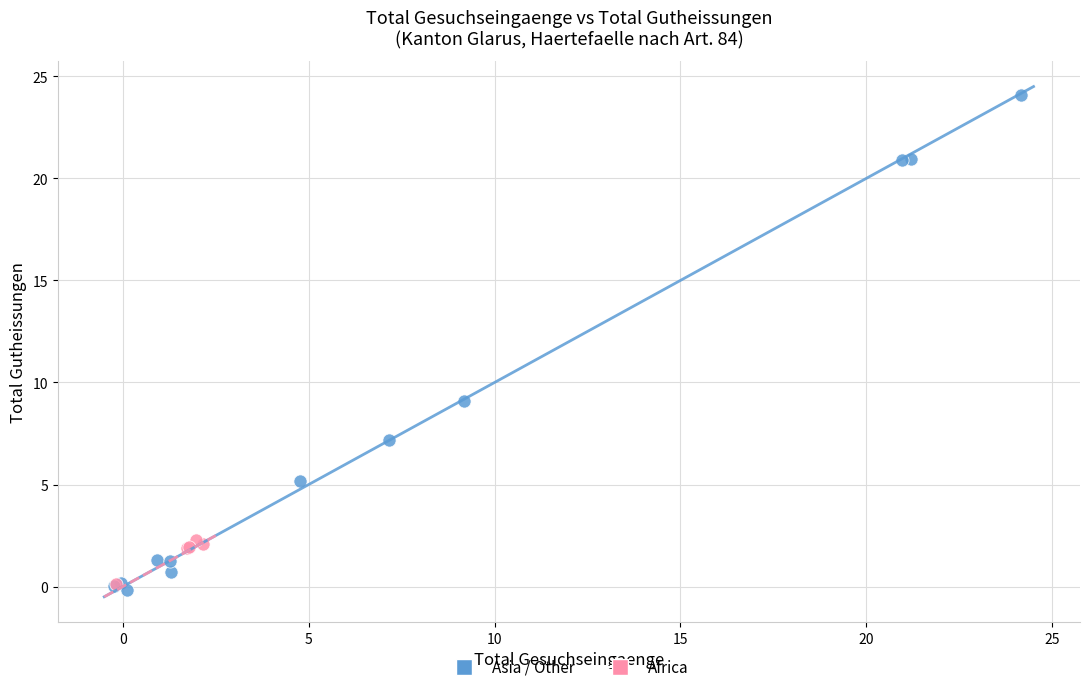

Which series contains the highest Y value?

Asia / Other